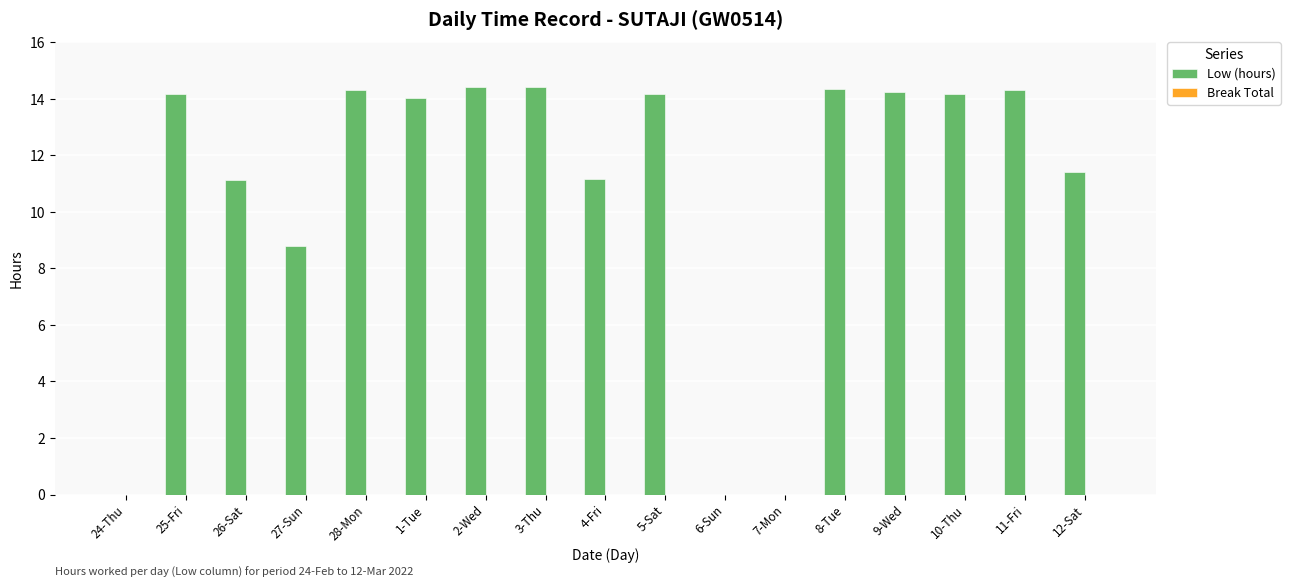

Approximately how many times larger is the value at 12-Sat compared to 9-Wed?

0.8